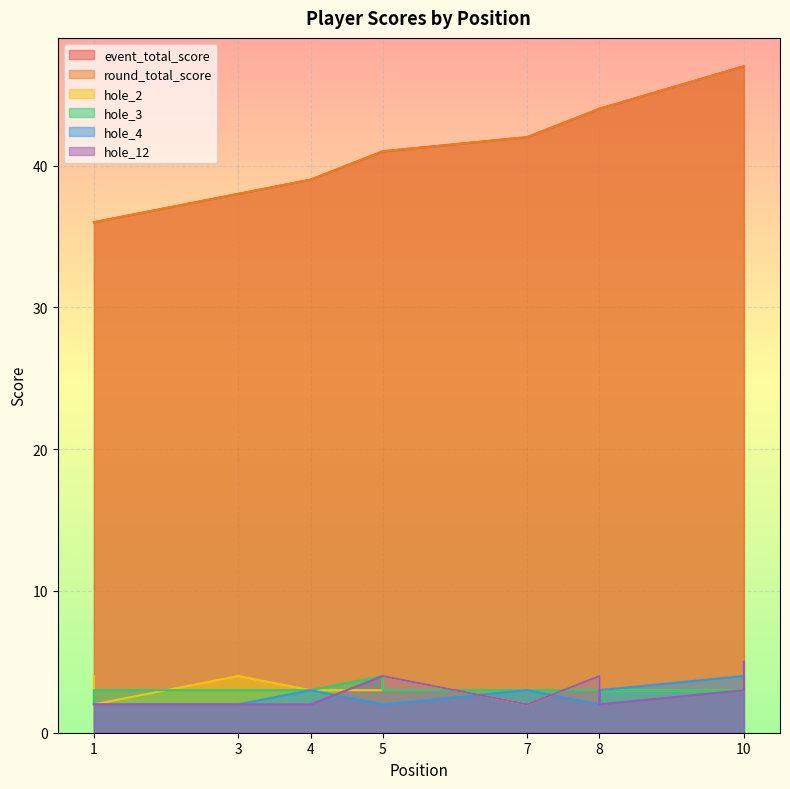

What is the highest value of the hole_2 series?

4